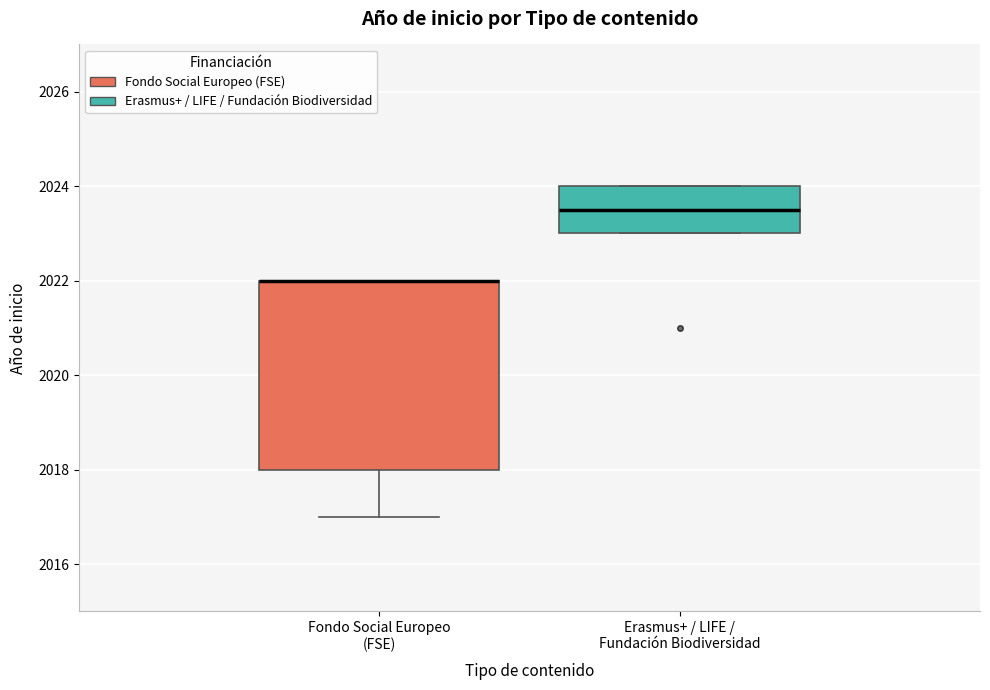

Comparing the boxes themselves (not the whiskers), which one is the tallest?

Fondo Social Europeo (FSE)